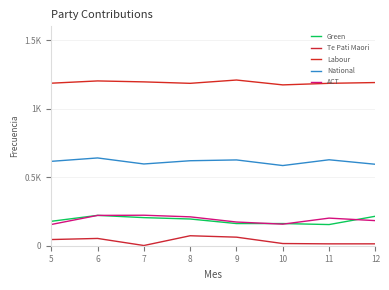

Is this an area chart (filled region under the line)?

No